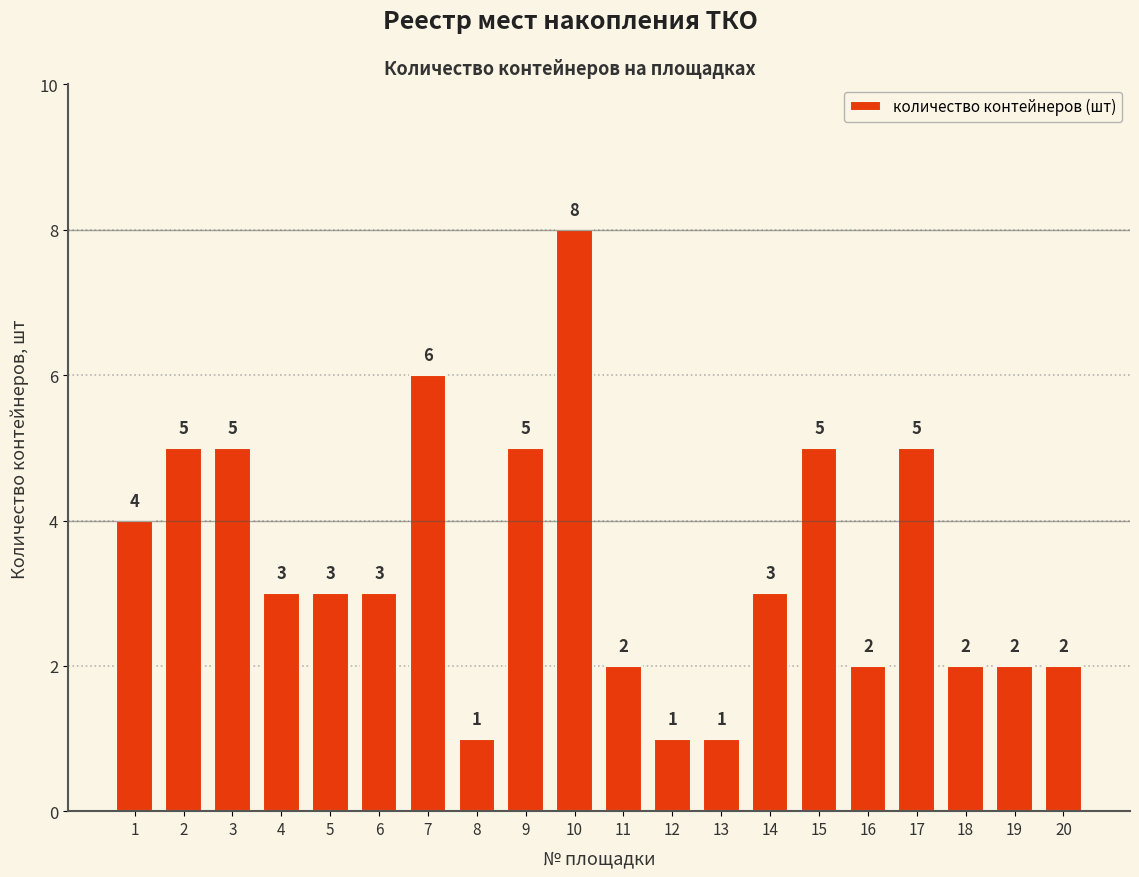

How many values are below 3?

8